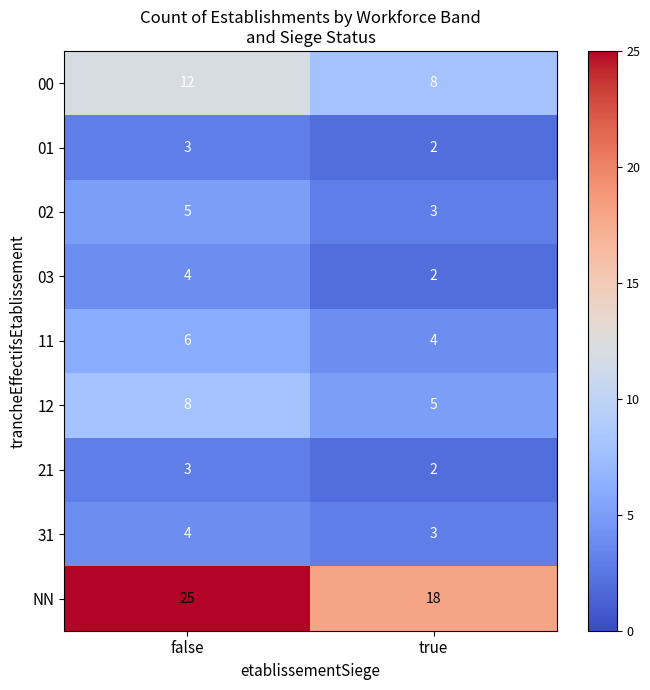

What is the total value across all series at true?

47